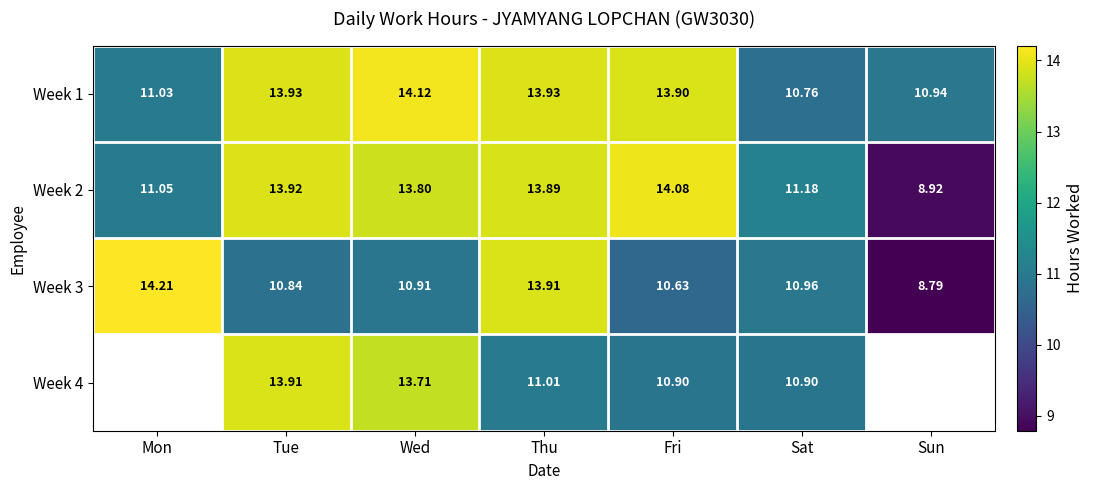

At which category is the sum across all series the highest?

Thu